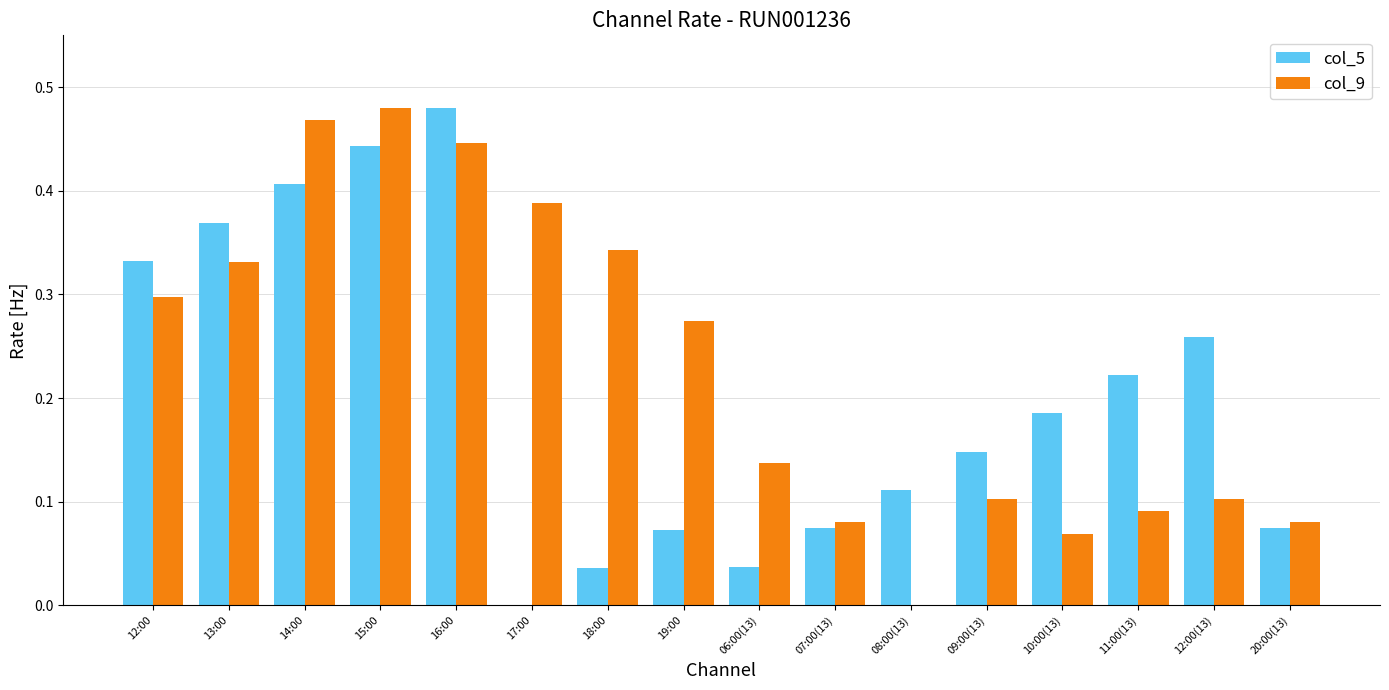

How many categories are shown in the chart?

16